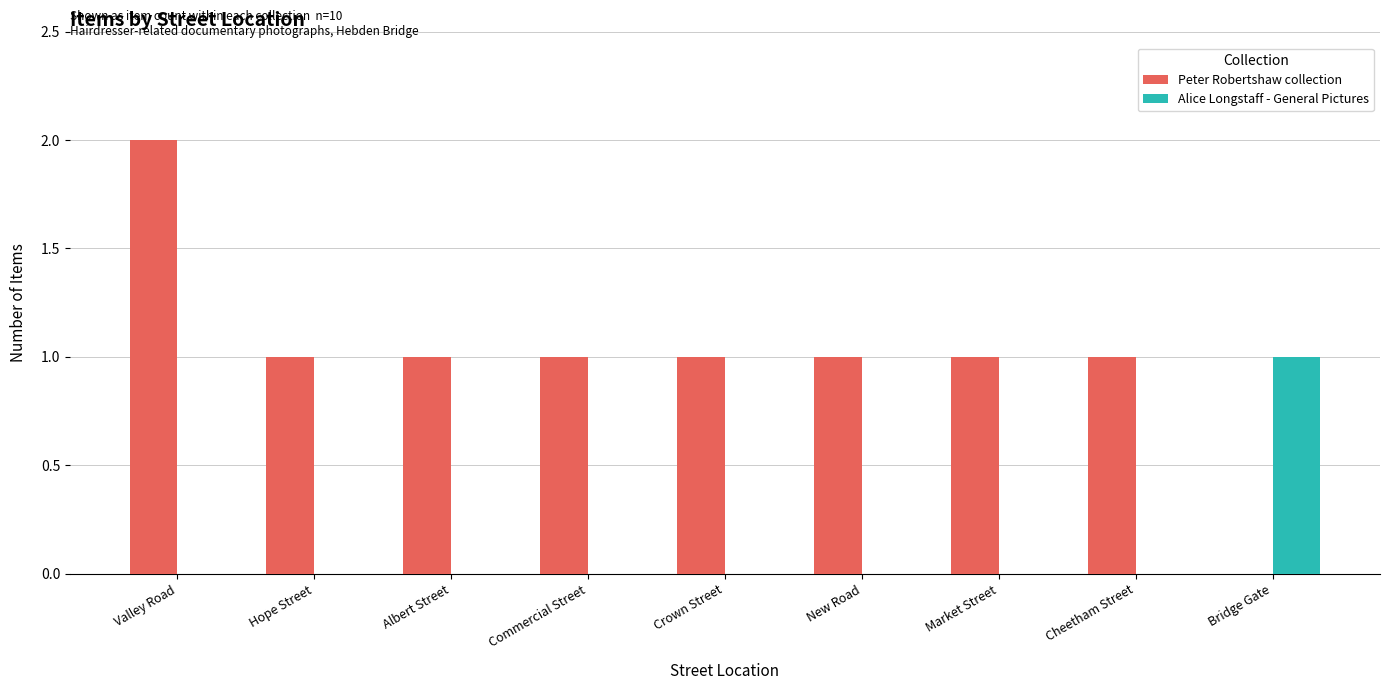

Reading right to left, list all the values displayed in this chart.

Peter Robertshaw collection: Bridge Gate=0	Cheetham Street=1	Market Street=1	New Road=1	Crown Street=1	Commercial Street=1	Albert Street=1	Hope Street=1	Valley Road=2
Alice Longstaff - General Pictures: Bridge Gate=1	Cheetham Street=0	Market Street=0	New Road=0	Crown Street=0	Commercial Street=0	Albert Street=0	Hope Street=0	Valley Road=0